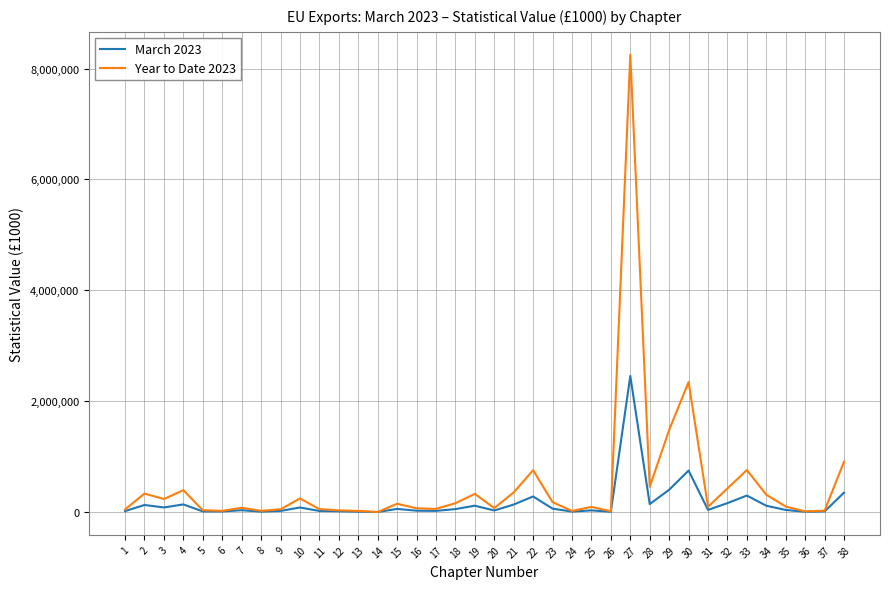

Rank the series by their maximum value, from lowest to highest.

March 2023, Year to Date 2023